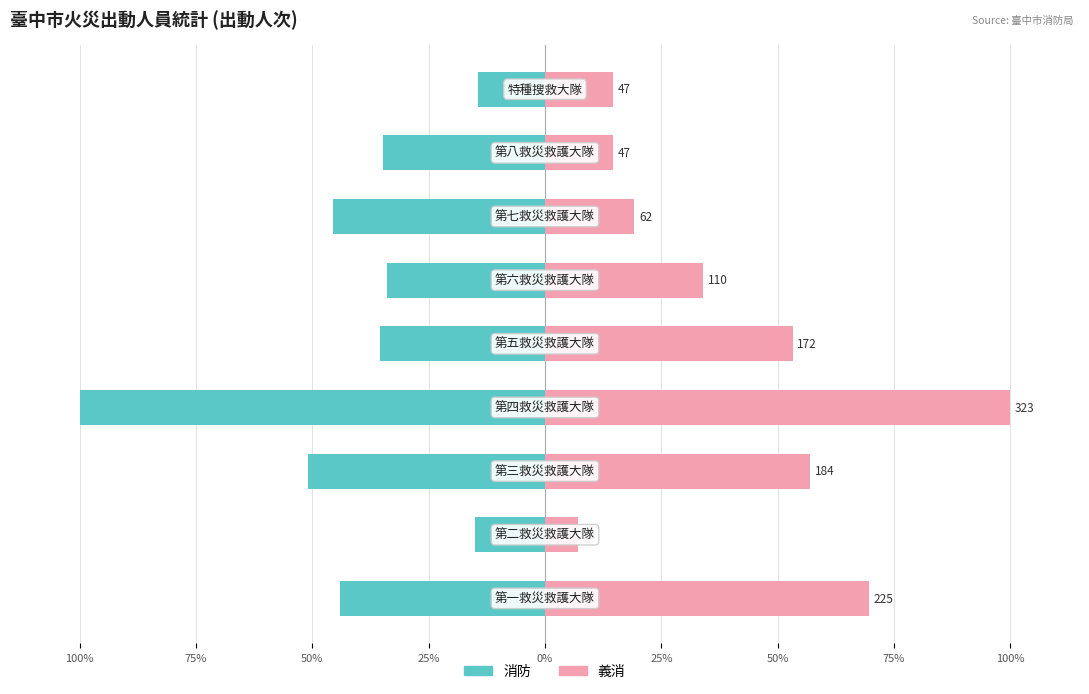

What is the spread (max minus min) of values at 100%?

113.7